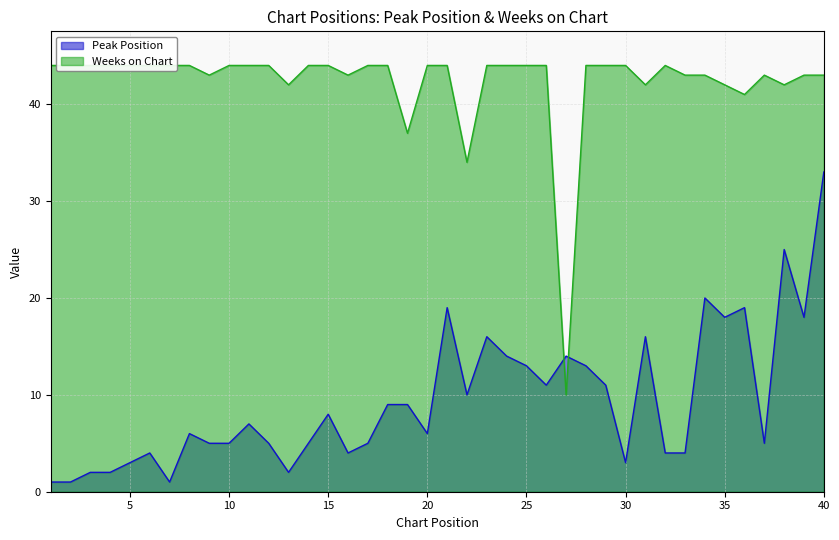

How many interior local peaks does the Peak Position series have?

11